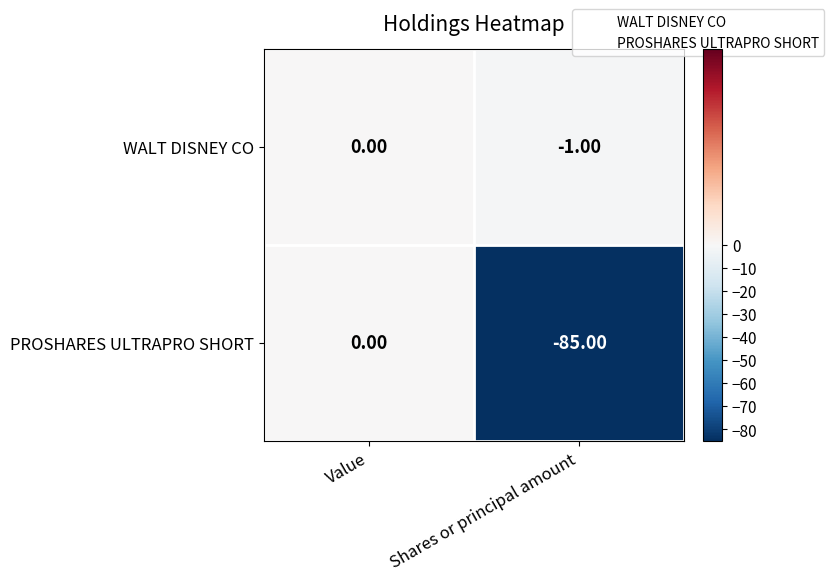

Rank the categories by PROSHARES ULTRAPRO SHORT value from highest to lowest.

Value, Shares or principal amount